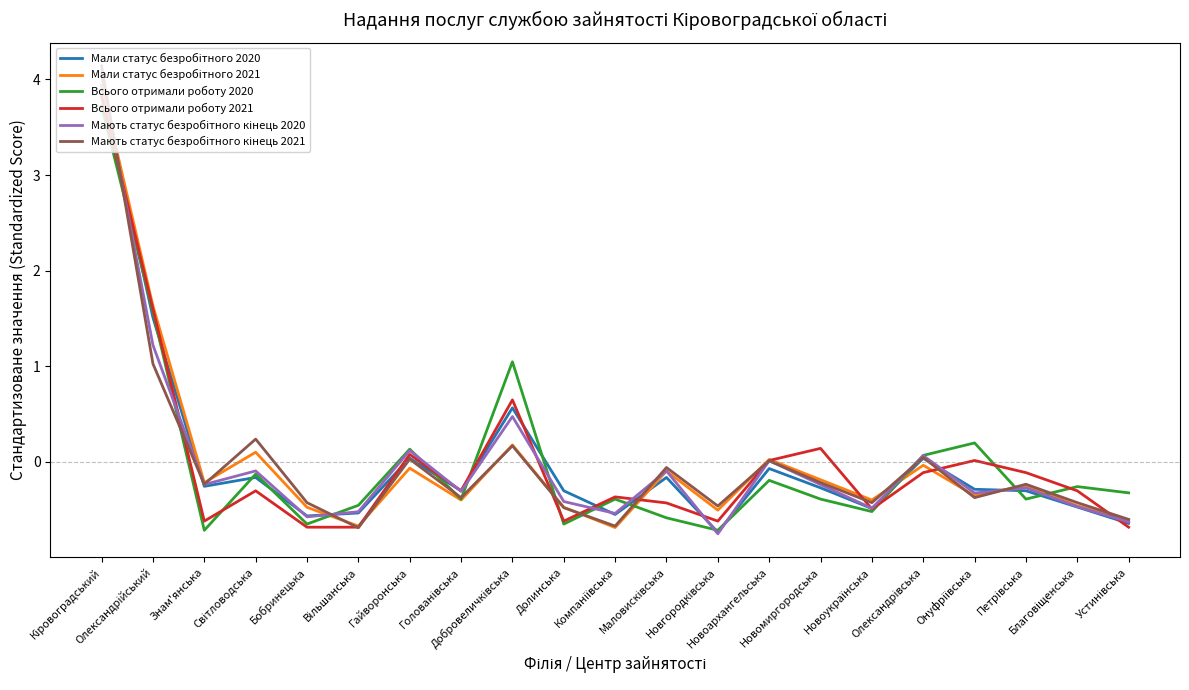

What is the minimum value shown in the chart?

-0.8